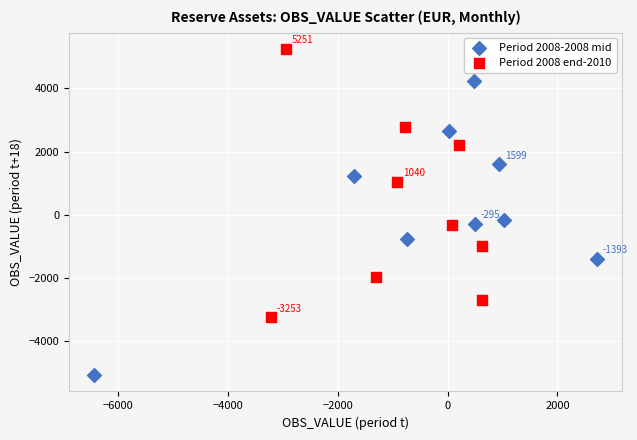

Which series contains the lowest Y value?

Period 2008-2008 mid